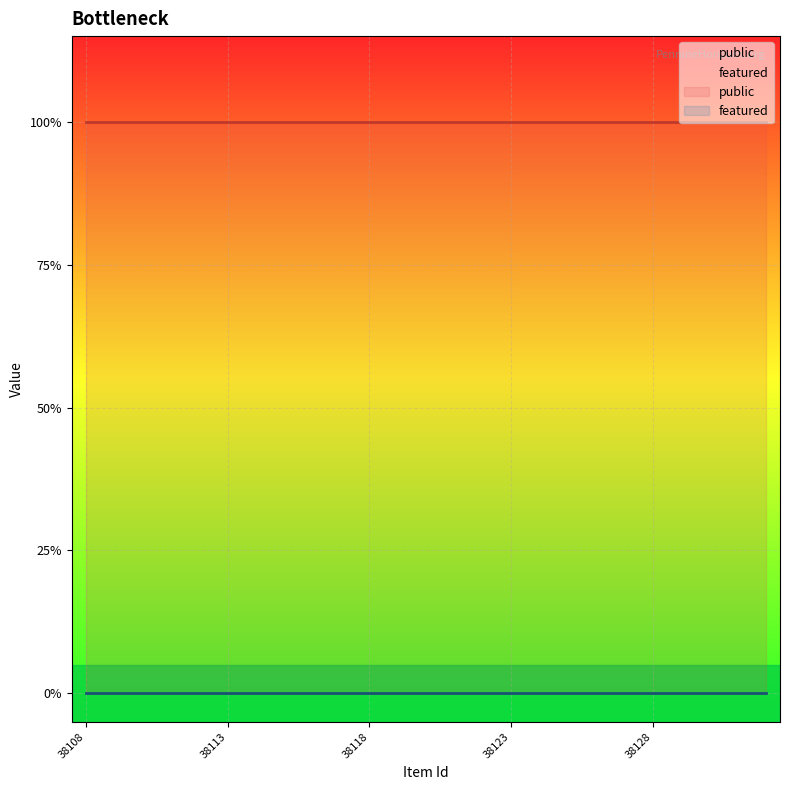

At which category is the sum across all series the highest?

38108